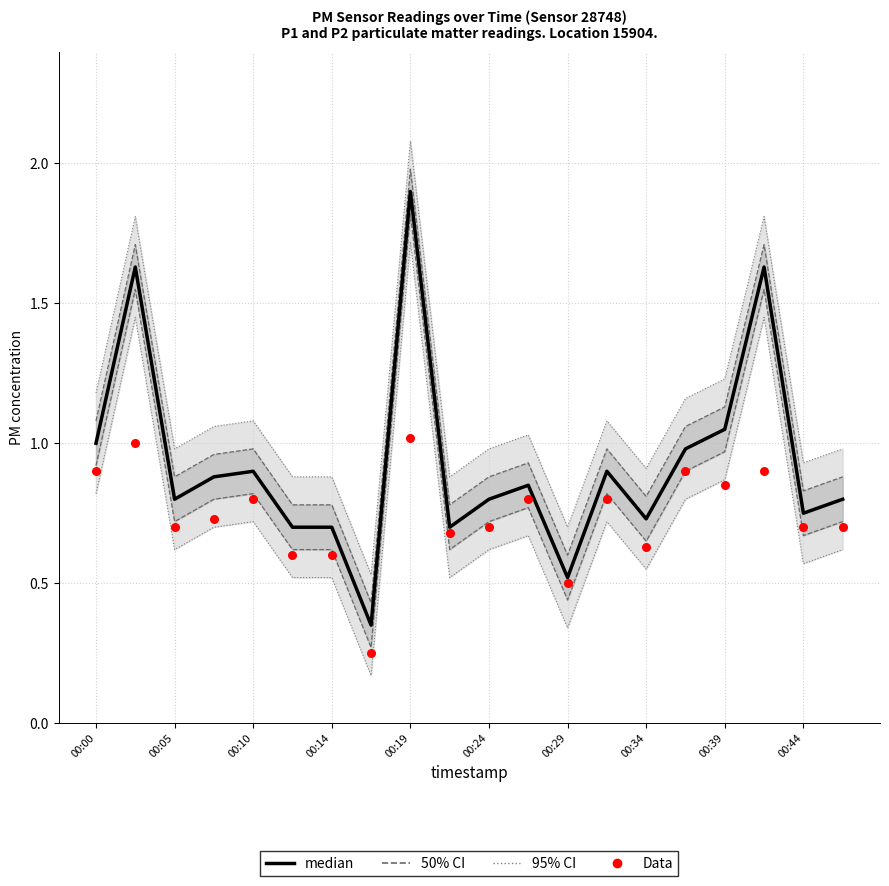

Which series has the widest spread of Y values?

median